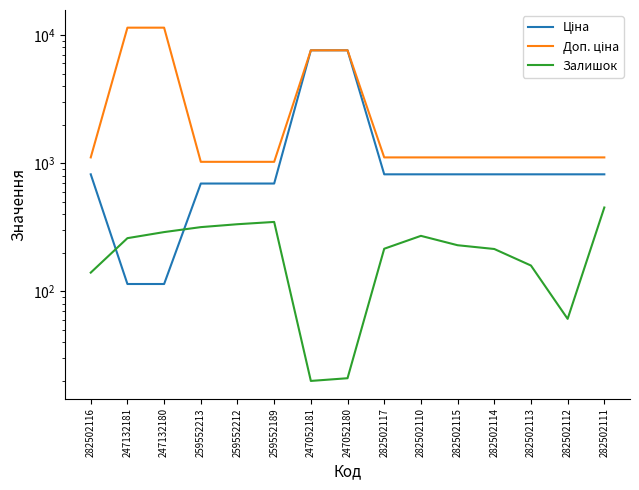

Reading left to right, extract all data points from this chart.

Ціна: 818.5	114.1	114.1	693.7	693.7	693.7	7596.5	7596.5	818.5	818.5	818.5	818.5	818.5	818.5	818.5
Доп. ціна: 1109.2	11410.0	11410.0	1024.6	1024.6	1024.6	7596.5	7596.5	1109.2	1109.2	1109.2	1109.2	1109.2	1109.2	1109.2
Залишок: 140.0	260.0	290.0	317.0	334.0	348.0	20.0	21.0	215.0	271.0	229.0	214.0	159.0	61.0	451.0